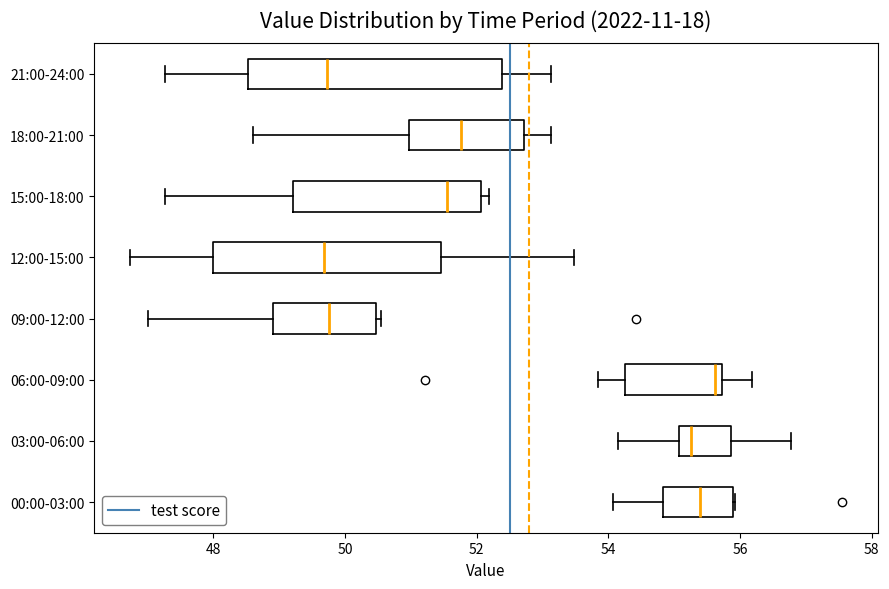

Reading bottom to top, read every box against the x-axis: the position of its median line, the range the box covers, and the ends of its whiskers. The values are not printed on the chart, so give them approximately, as read against the axis.

00:00-03:00: median 55.4, box 54.8 to 56.0, whiskers 54.0 to 56.0
03:00-06:00: median 55.2, box 55.0 to 55.8, whiskers 54.2 to 56.8
06:00-09:00: median 55.6, box 54.2 to 55.8, whiskers 53.8 to 56.2
09:00-12:00: median 49.8, box 49.0 to 50.4, whiskers 47.0 to 50.6
12:00-15:00: median 49.6, box 48.0 to 51.4, whiskers 46.8 to 53.4
15:00-18:00: median 51.6, box 49.2 to 52.0, whiskers 47.2 to 52.2
18:00-21:00: median 51.8, box 51.0 to 52.8, whiskers 48.6 to 53.2
21:00-24:00: median 49.8, box 48.6 to 52.4, whiskers 47.2 to 53.2